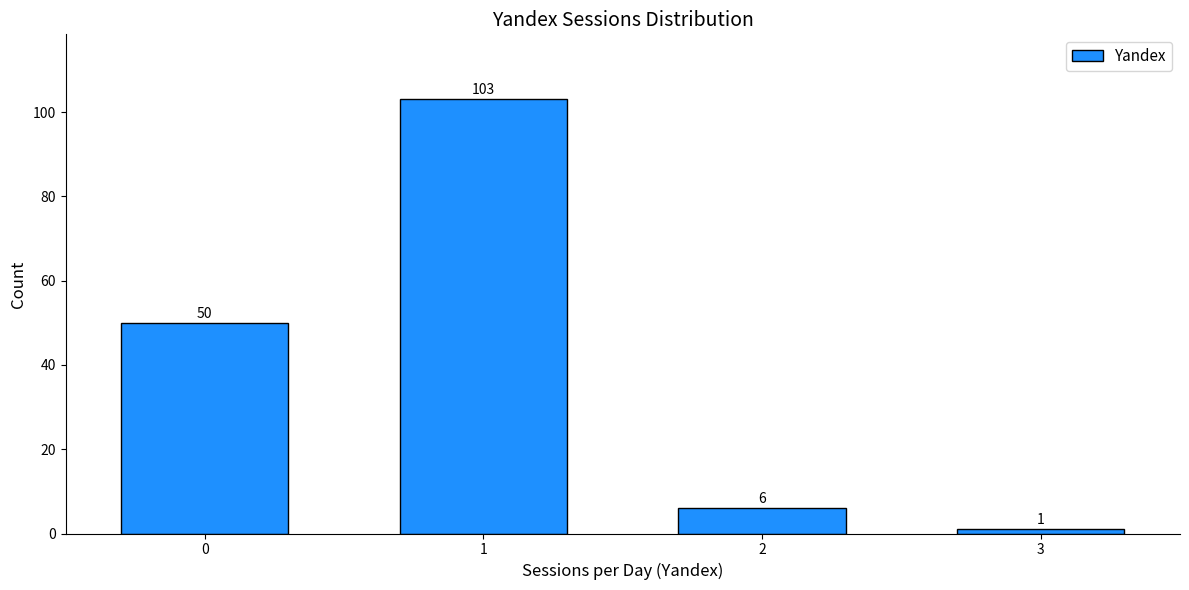

Reading left to right, transcribe all the data shown in this chart.

0=50	1=103	2=6	3=1